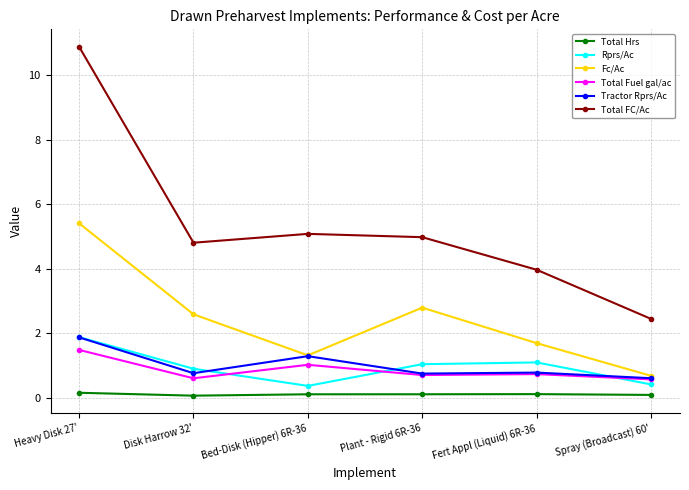

At how many categories does at least one series exceed 10?

1